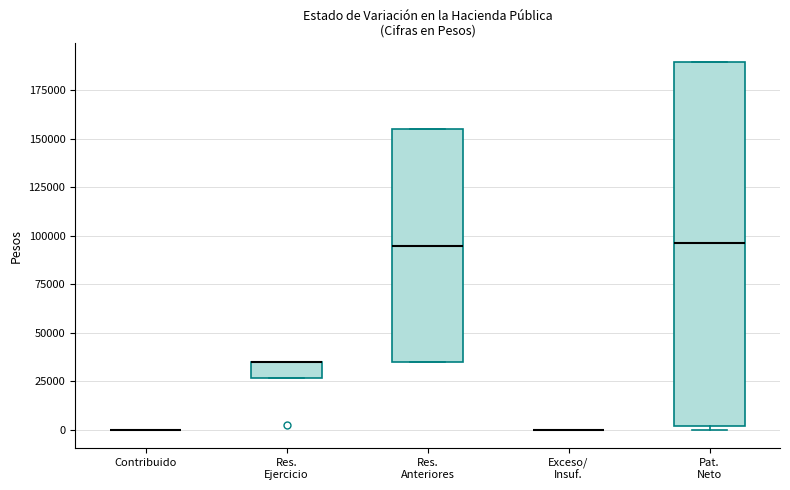

Comparing the boxes themselves (not the whiskers), which one is the tallest?

Pat. Neto